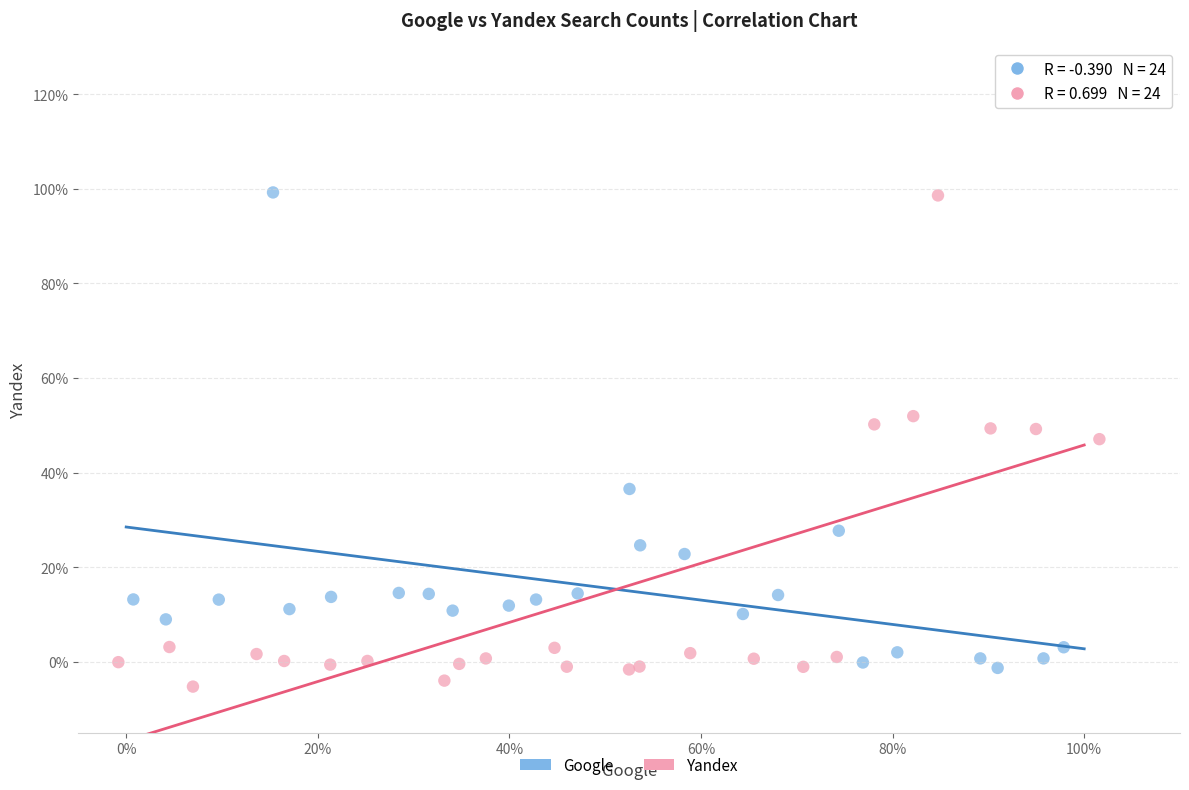

What are all the series names shown in the legend?

Google, Yandex